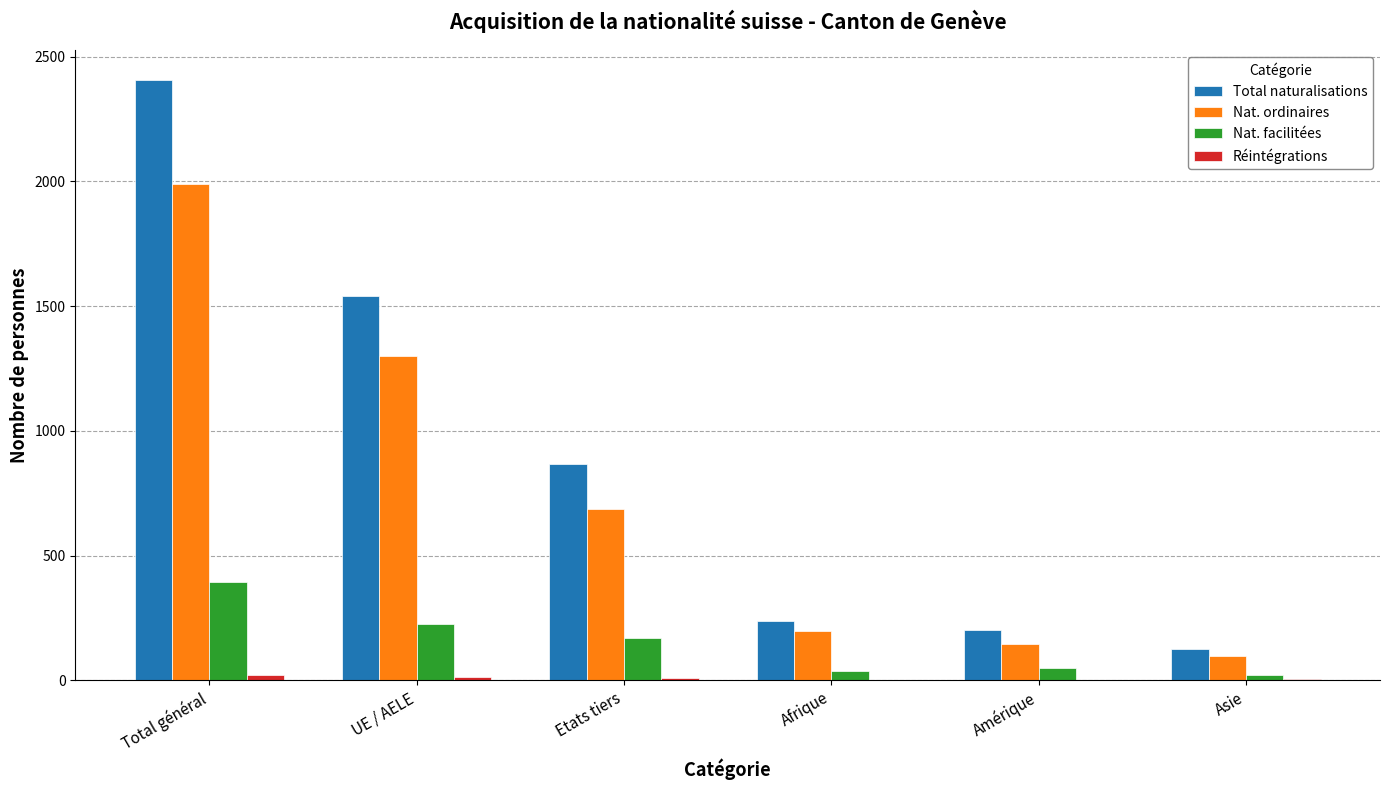

At which label is Nat. ordinaires closest to 1044?

UE / AELE